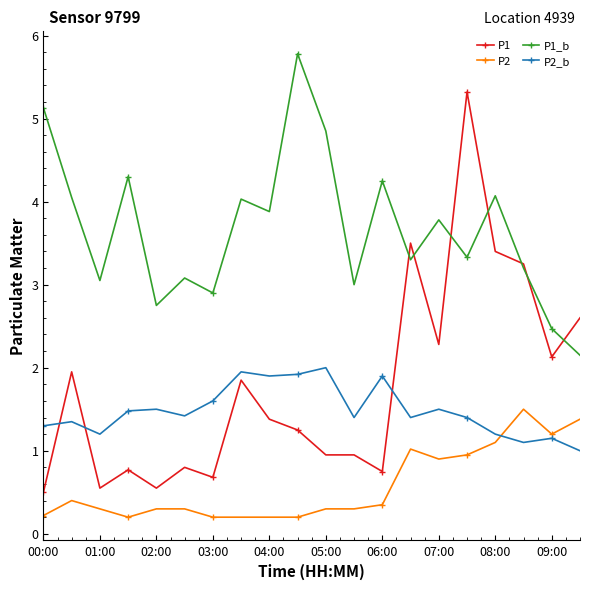

Count the number of data series in this chart.

4